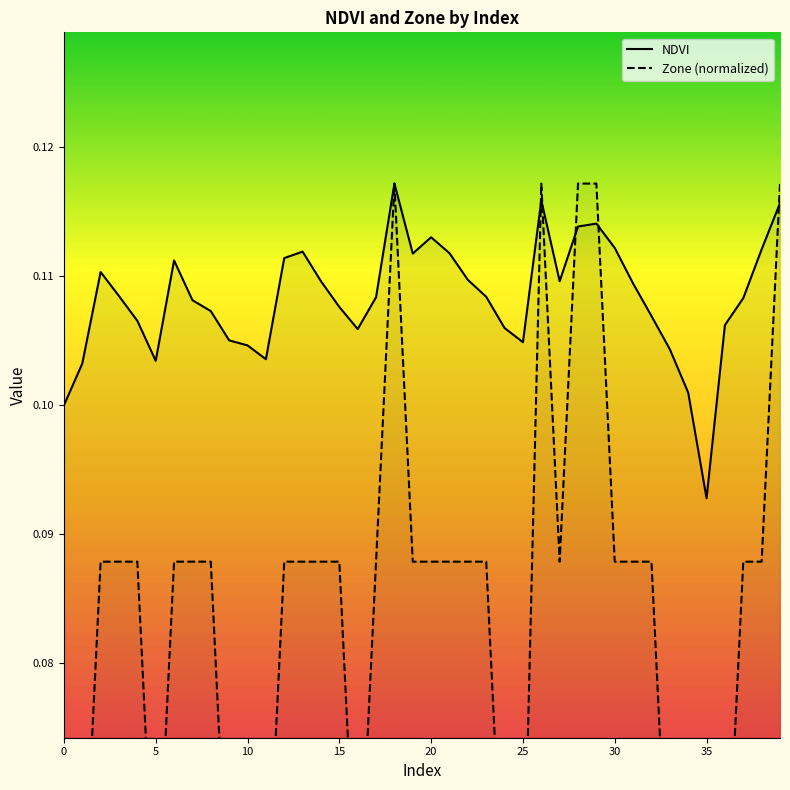

The value of NDVI at 0 is 0.1. True or false?

True